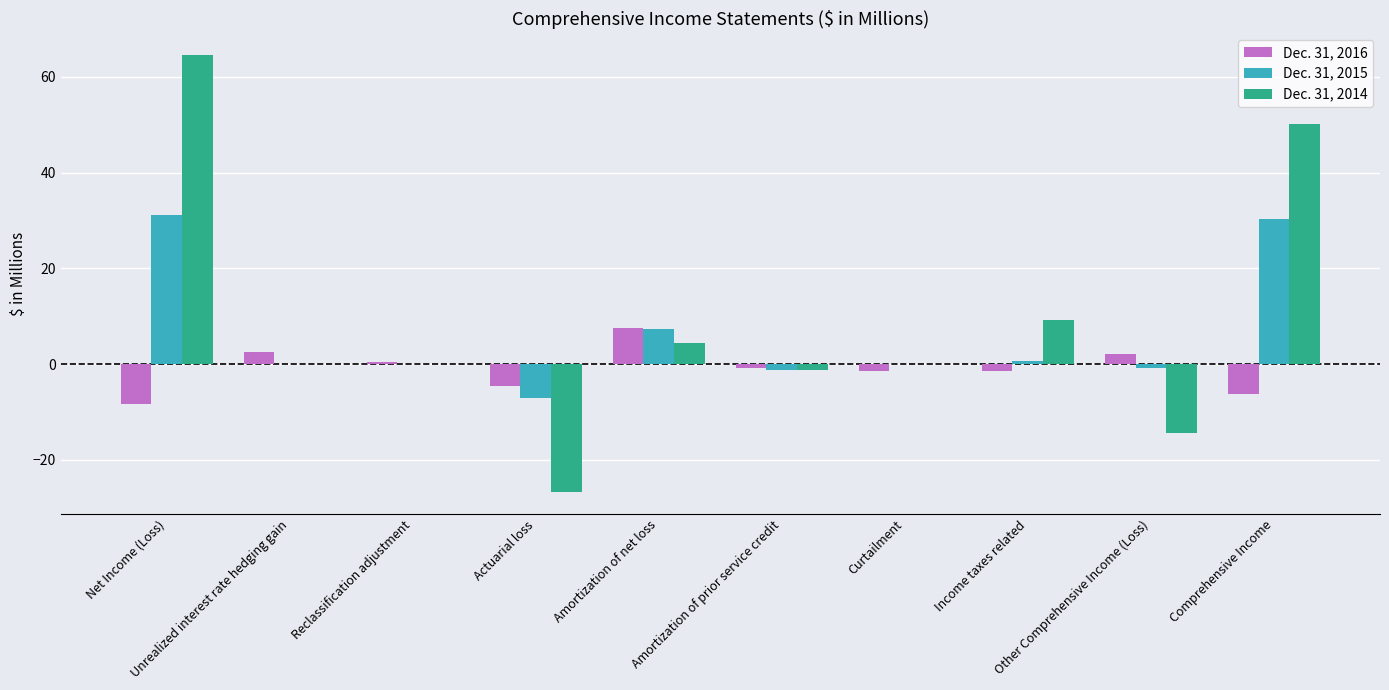

At which category is the sum across all series the highest?

Net Income (Loss)